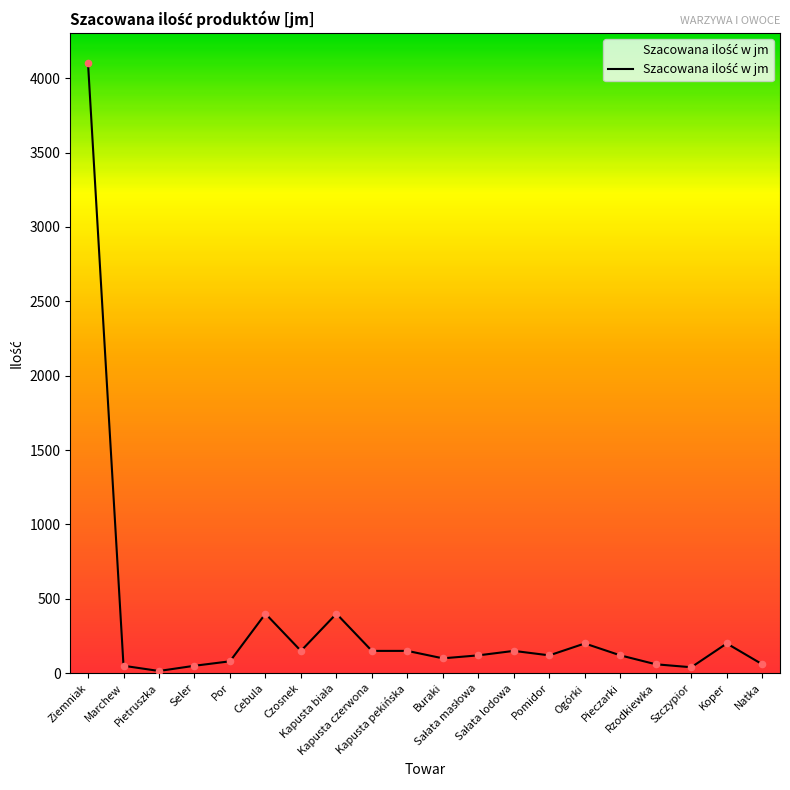

What is the ratio of the value at Natka to the value at Szczypior?

1.5